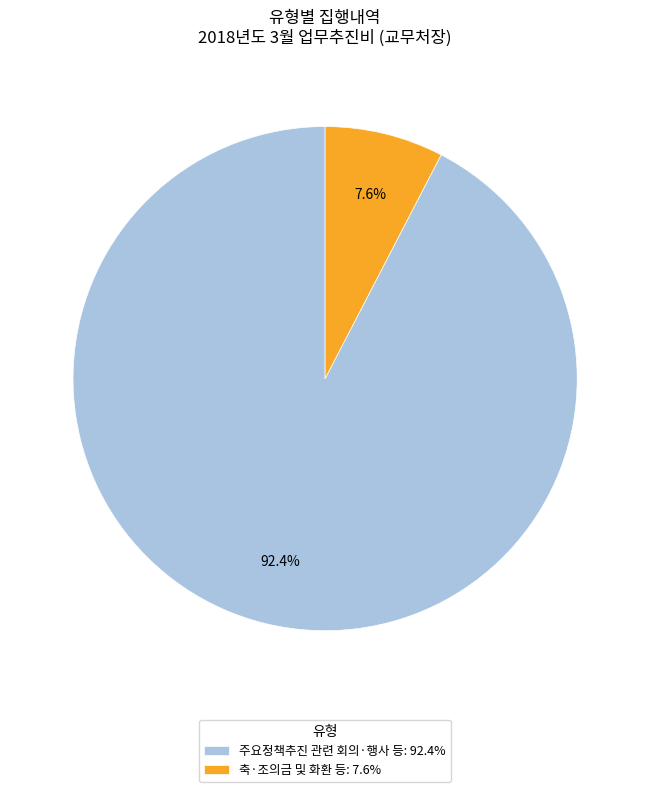

Rank the categories by value from lowest to highest.

축·조의금 및 화환 등: 7.6%, 주요정책추진 관련 회의·행사 등: 92.4%